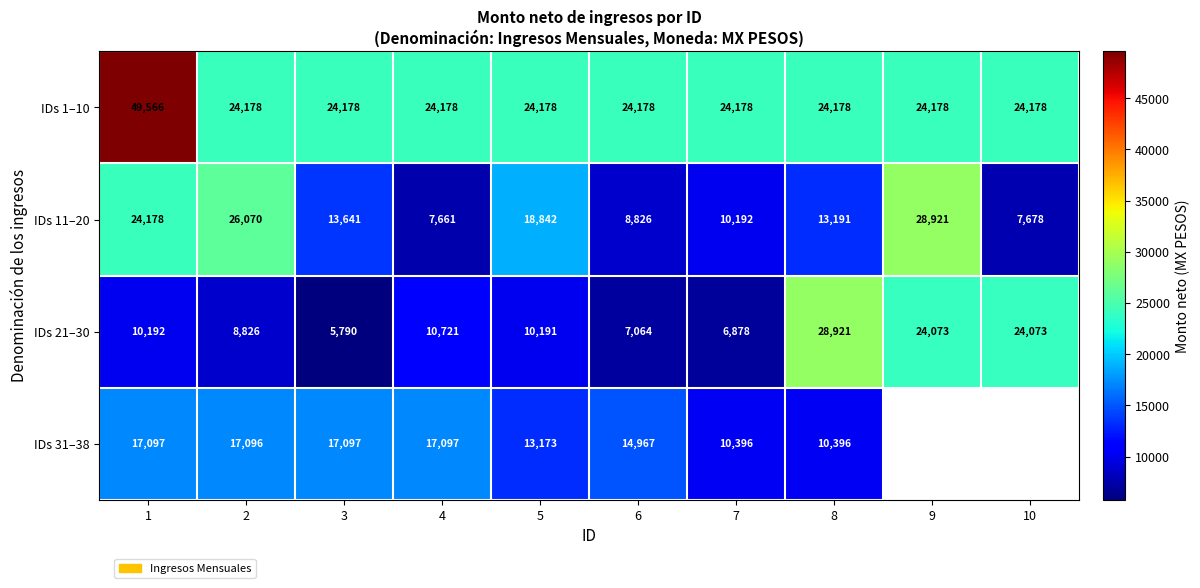

Which category has the highest value in the IDs 21–30 series?

8